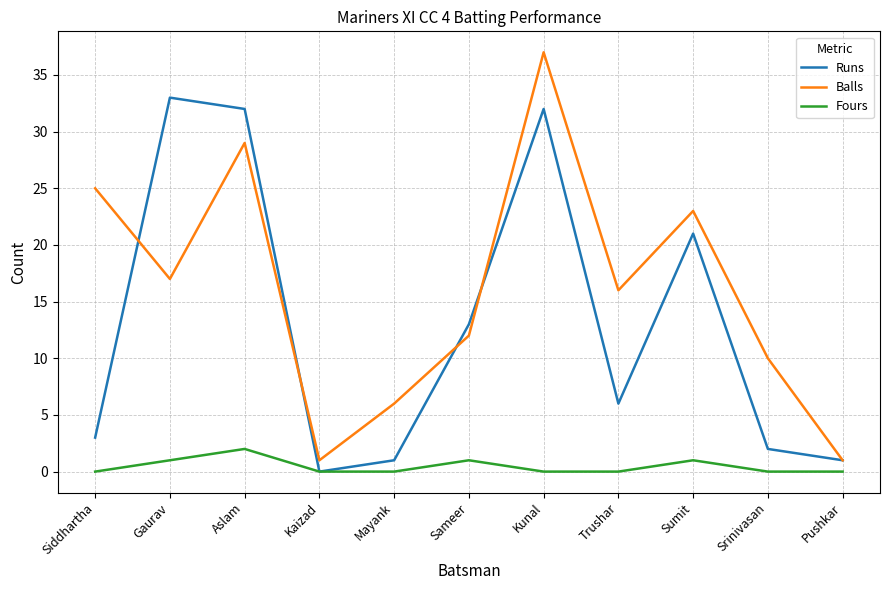

Which category has the highest value across all series?

Kunal